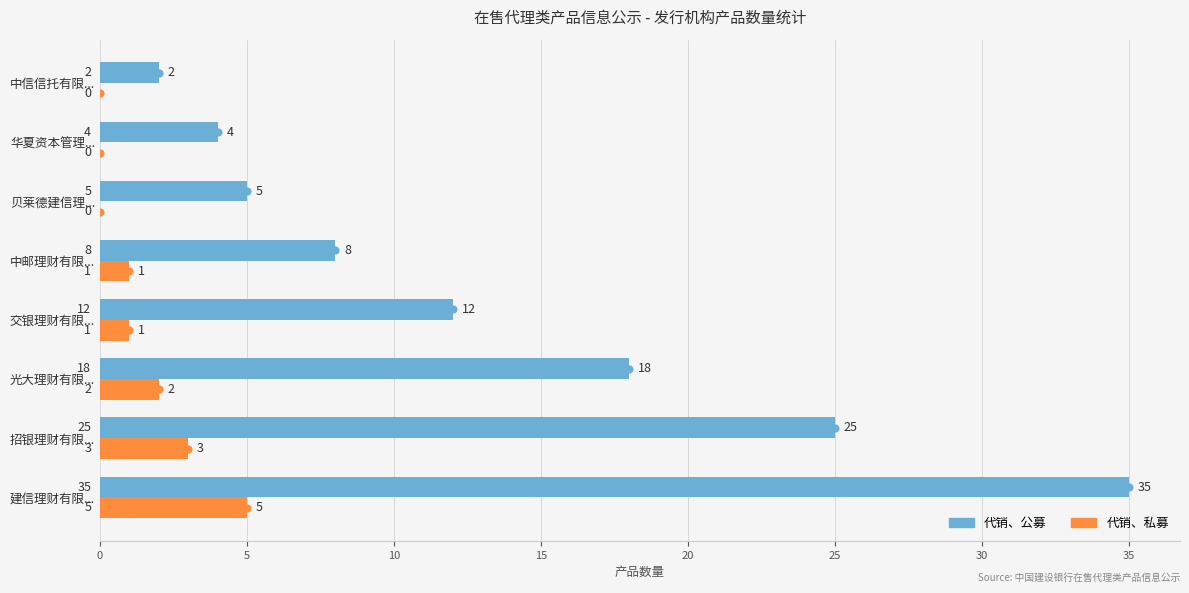

At how many categories does at least one series exceed 22?

2